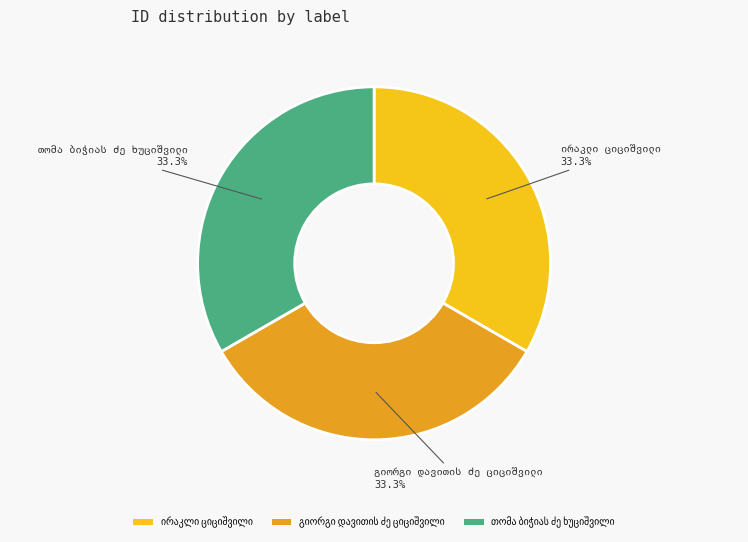

Is there a majority slice in this chart?

No